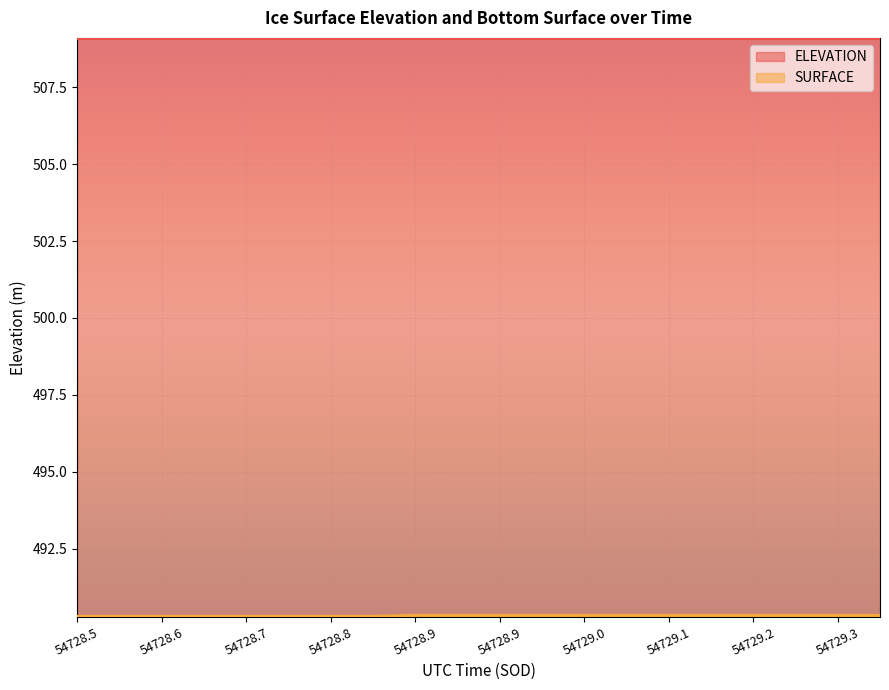

Is it true that ELEVATION equals 509.1 at 54728.7?

True